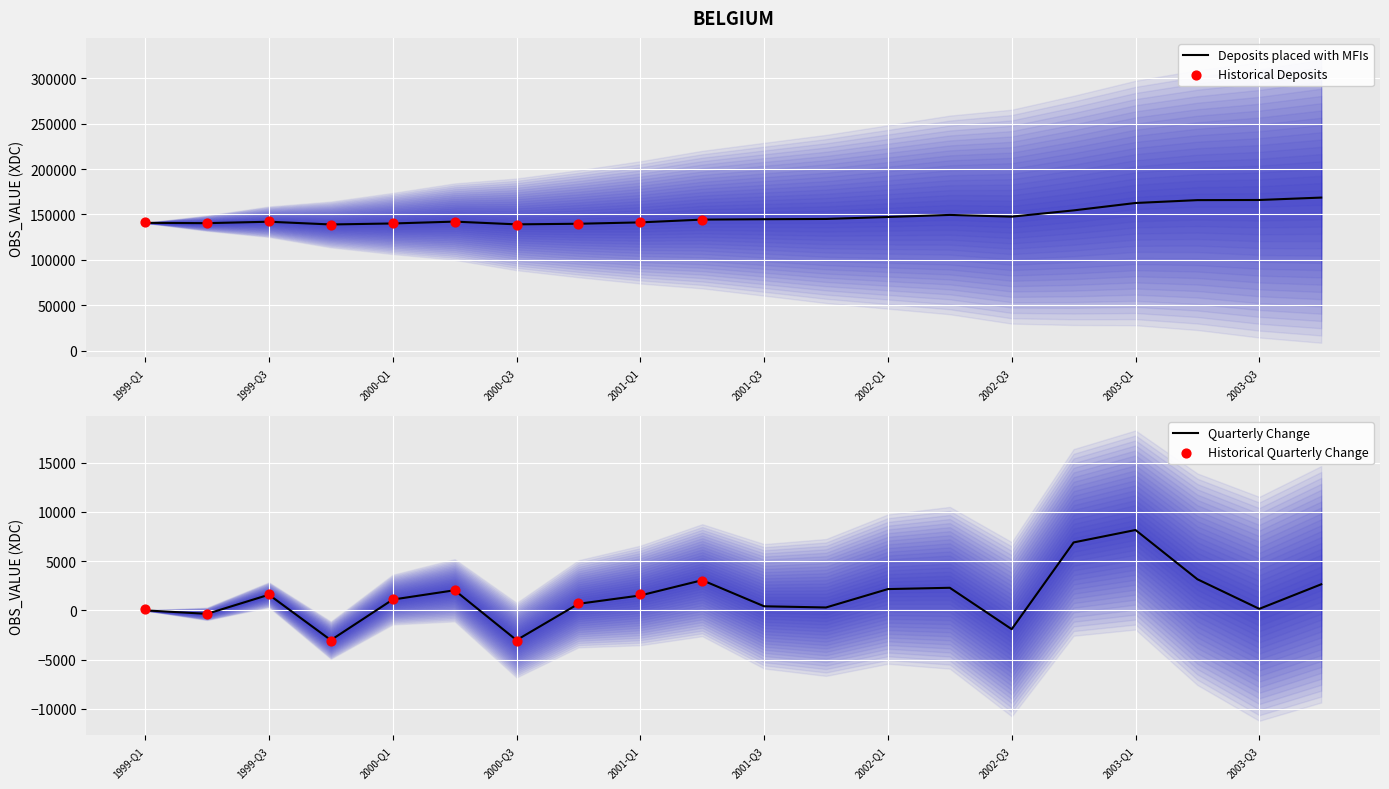

Between 2003-Q1 and 2000-Q4, which is larger?

2003-Q1